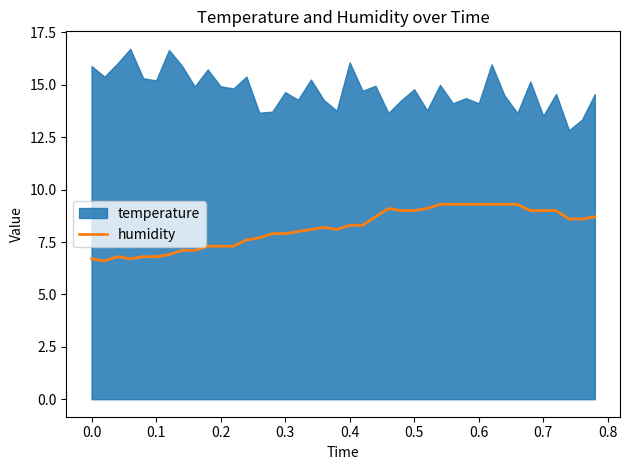

Count the number of values greater than 8.

23